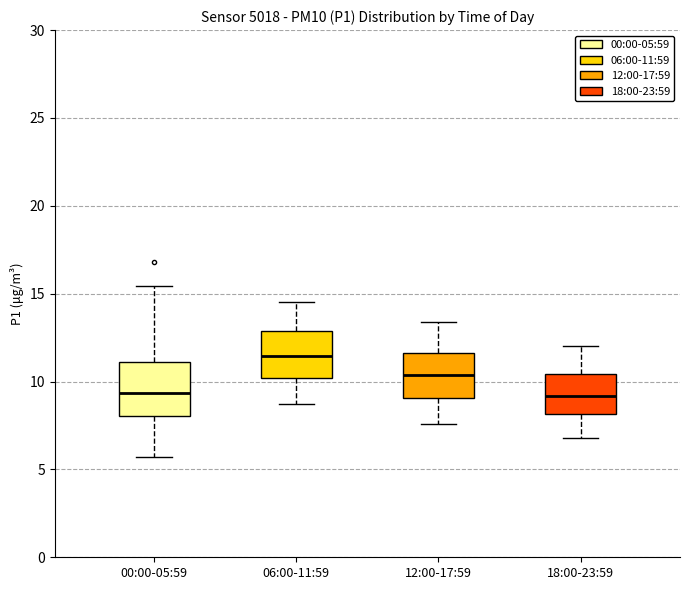

Which box's median line is the highest?

06:00-11:59